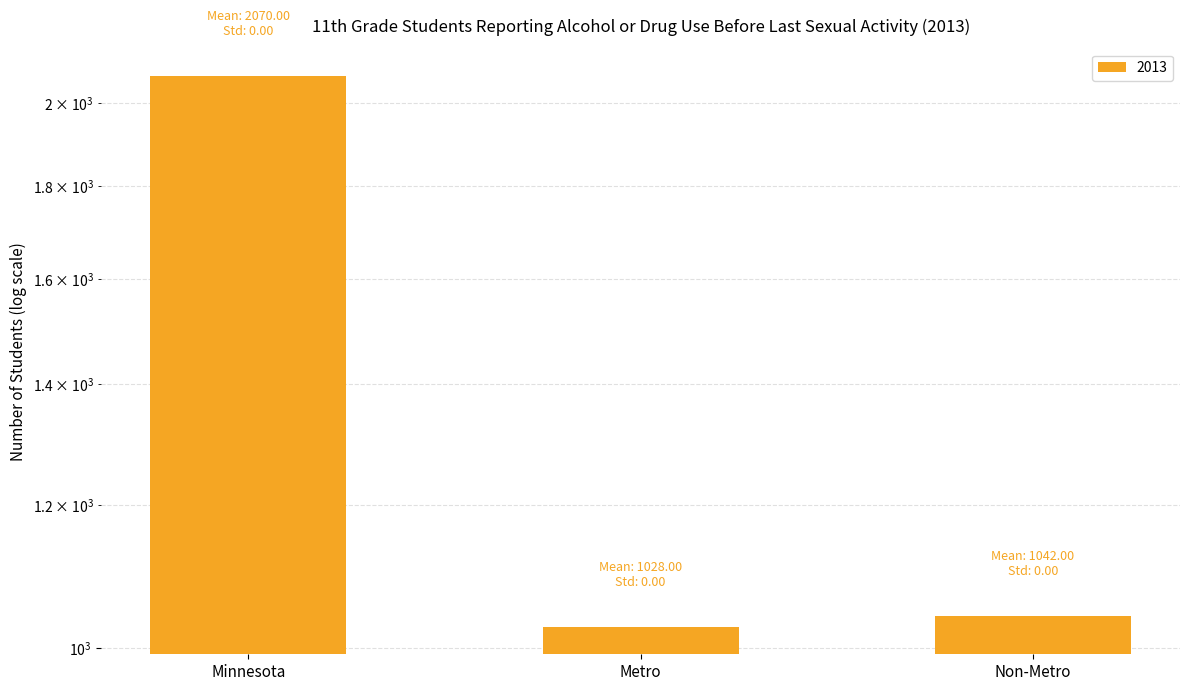

What is the ratio of the value at Metro to the value at Non-Metro?

1.0